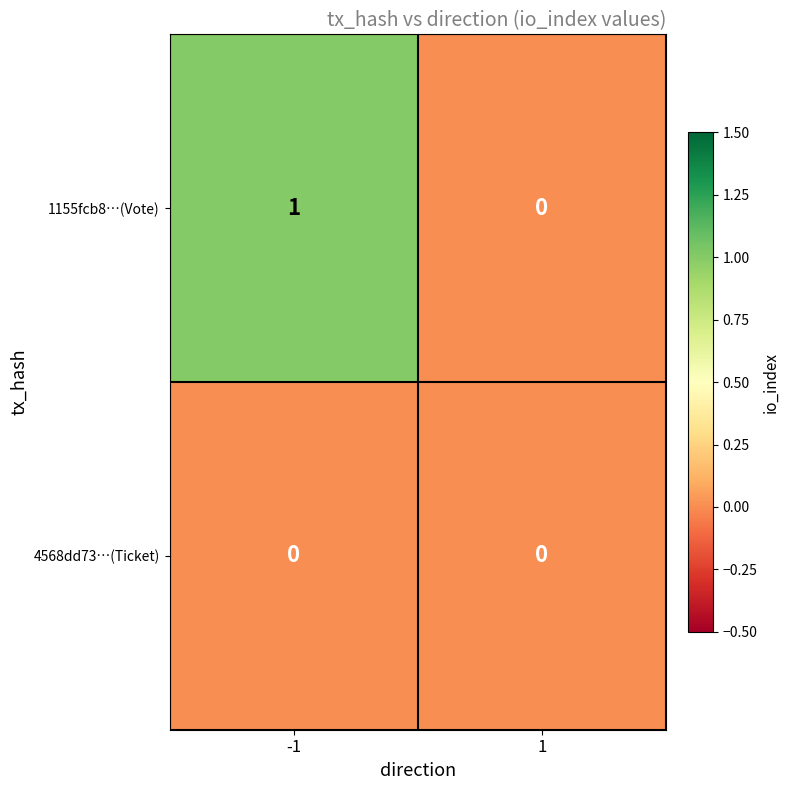

What is the total value across all series at -1?

1